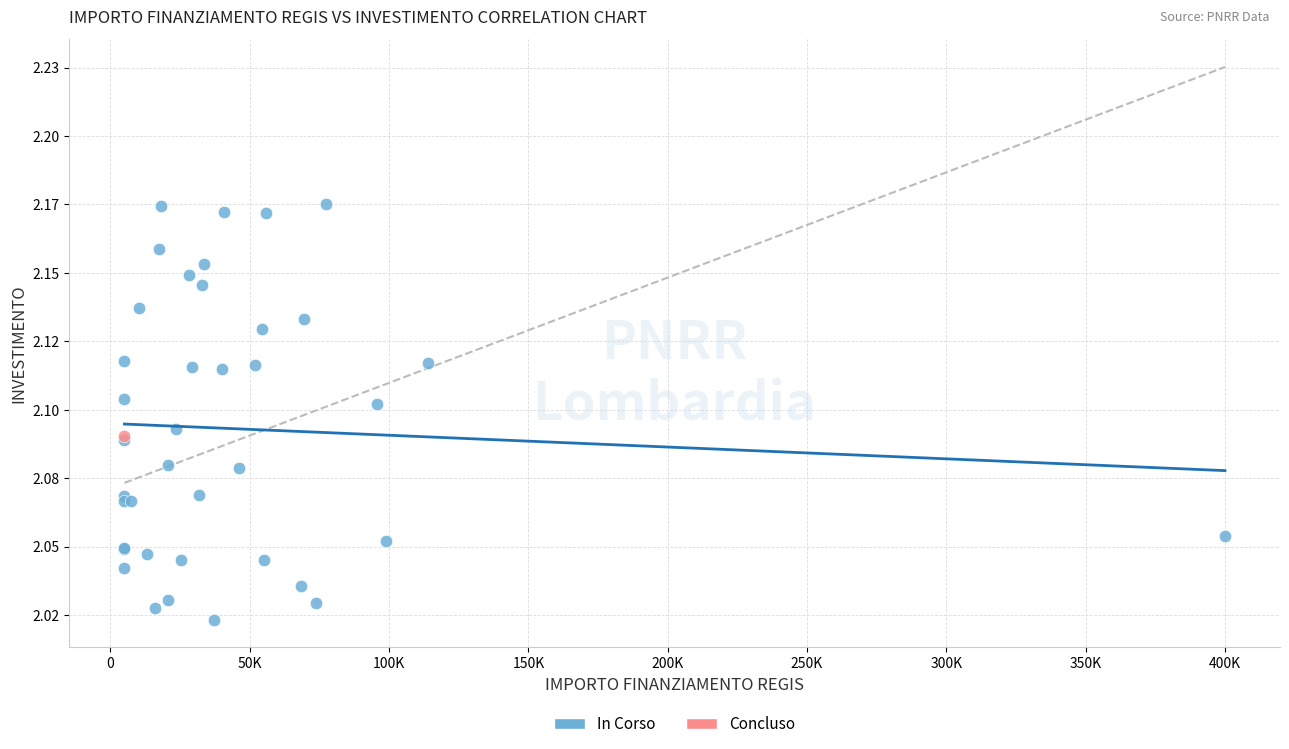

What are all the series names shown in the legend?

In Corso, Concluso